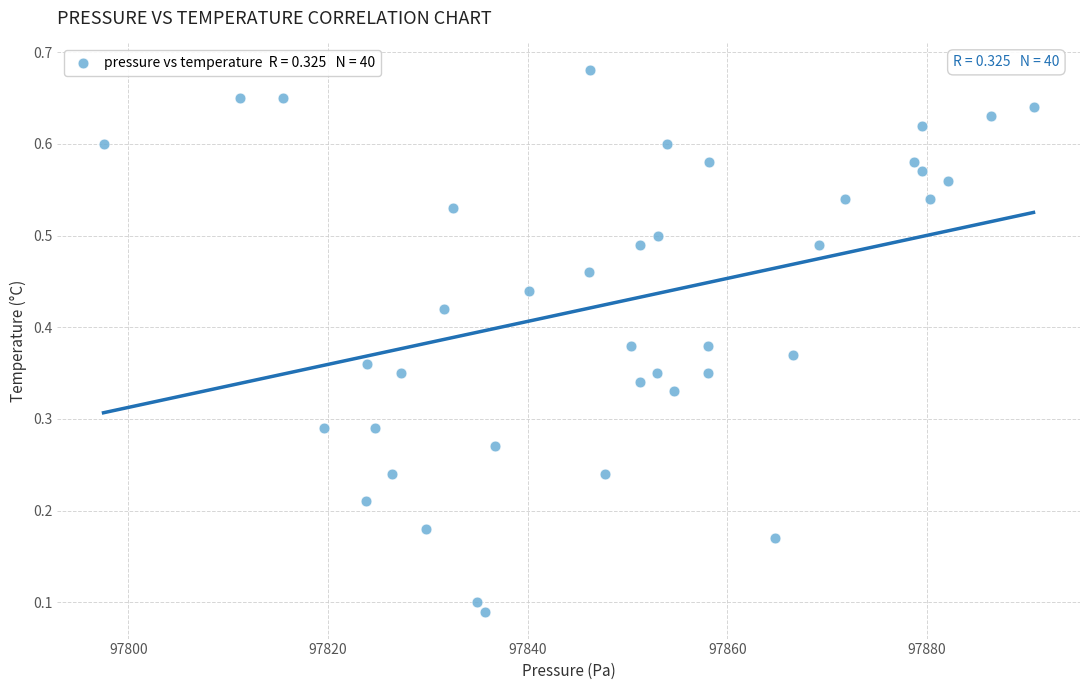

How many data points are displayed?

40